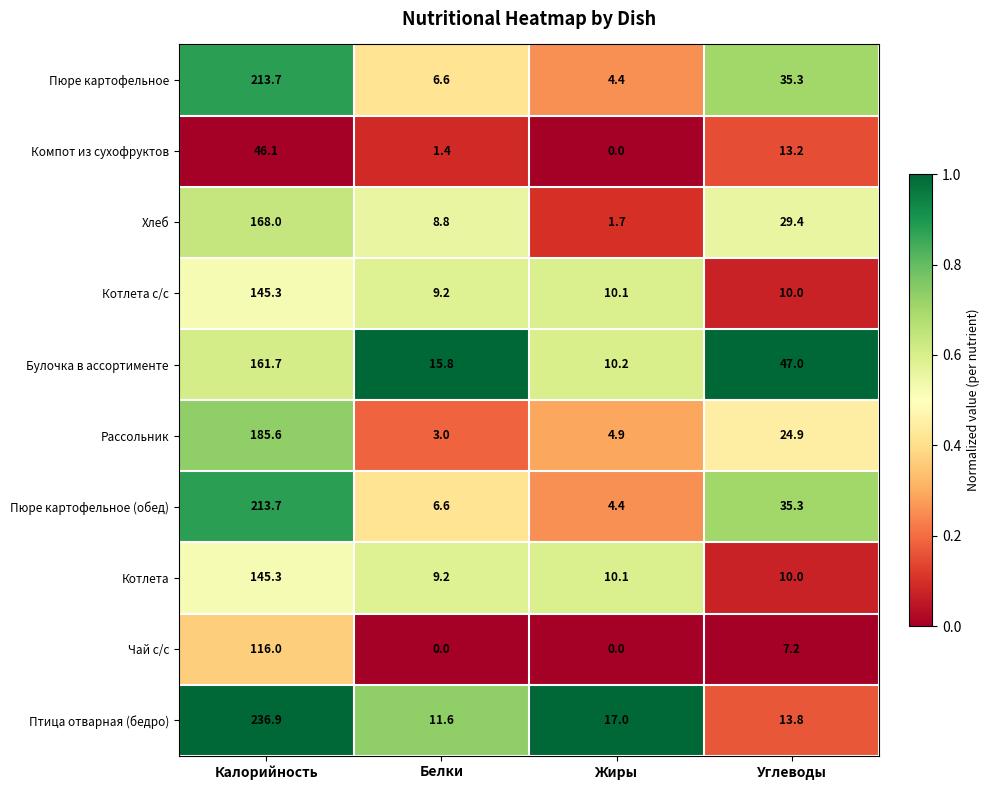

What is the difference between the highest and lowest values at Жиры?

17.0